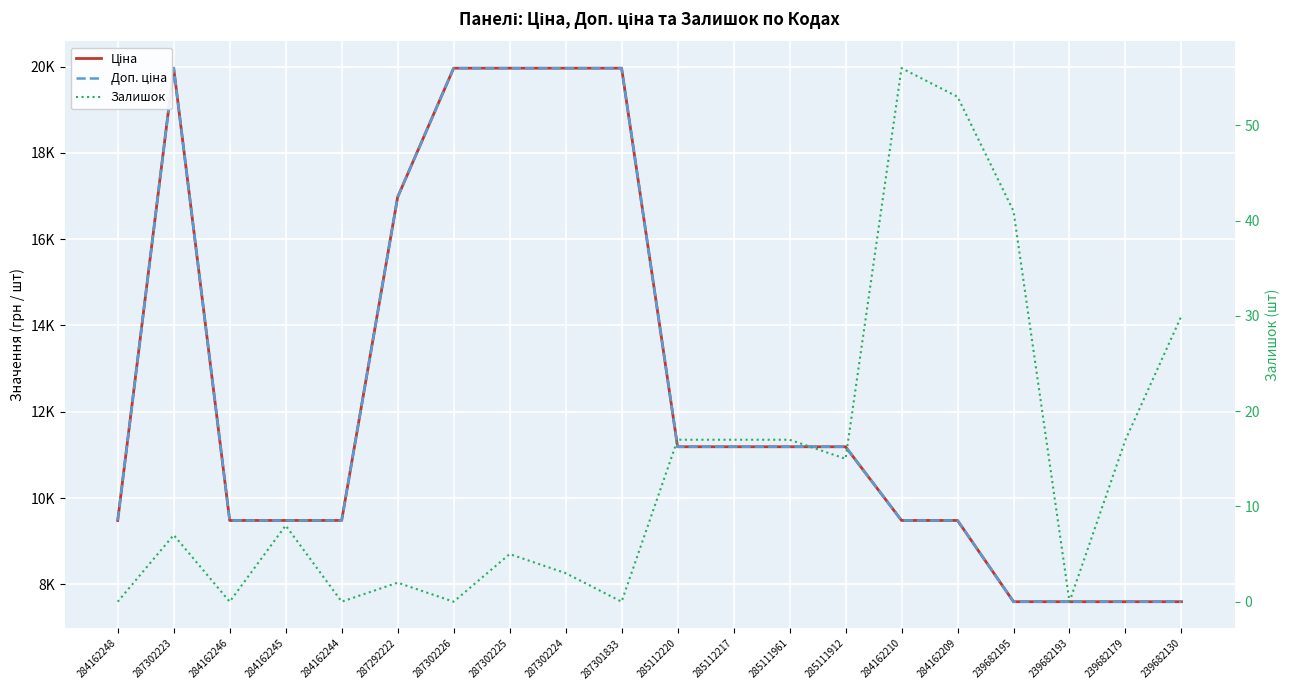

What is the sum of all Доп. ціна values?

248816.4